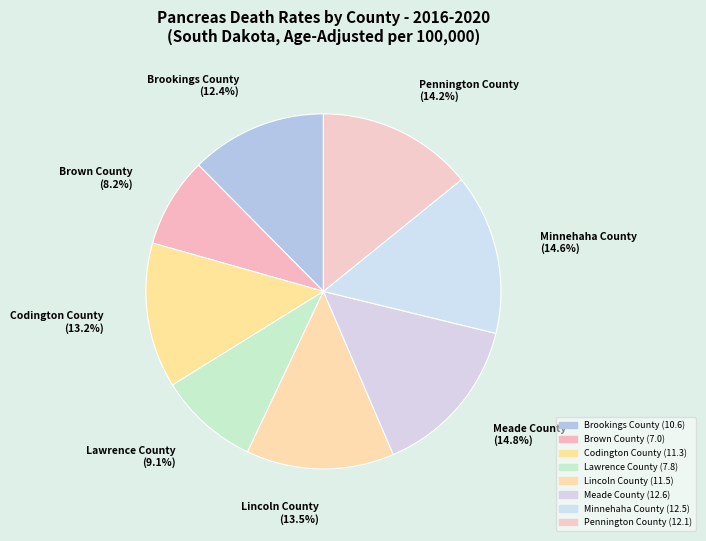

How many slices are in this pie chart?

8